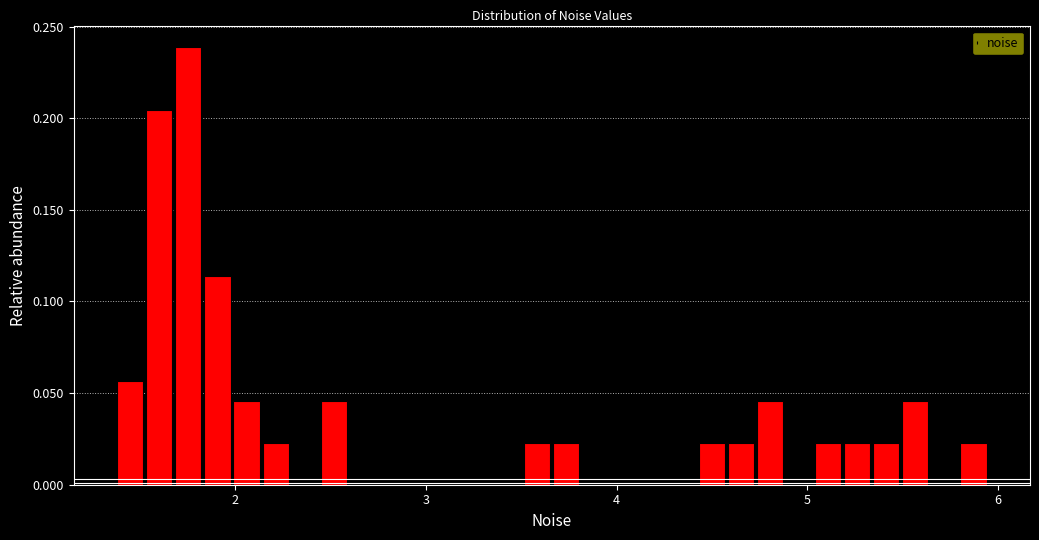

Around what value on the x-axis is the tallest bar? Give the approximate position of its centre, as read against the axis.

1.8